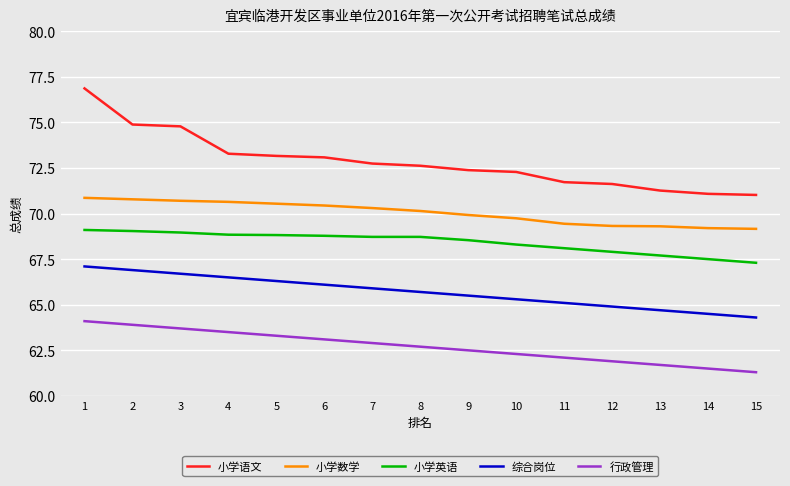

What is the approximate value of 行政管理 at 3?

63.7